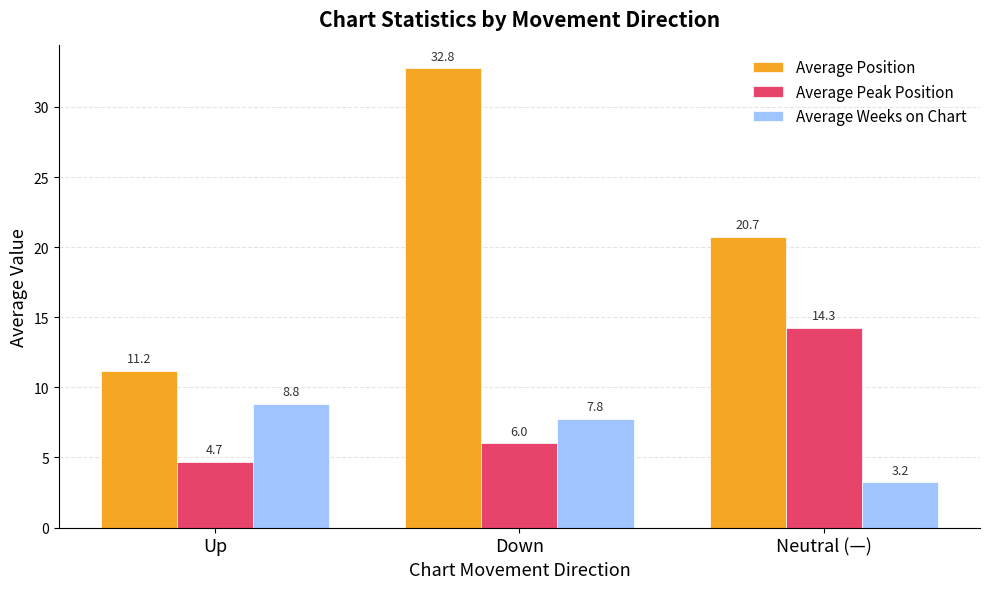

What is the sum of the Average Position values at Up and Down?

43.9